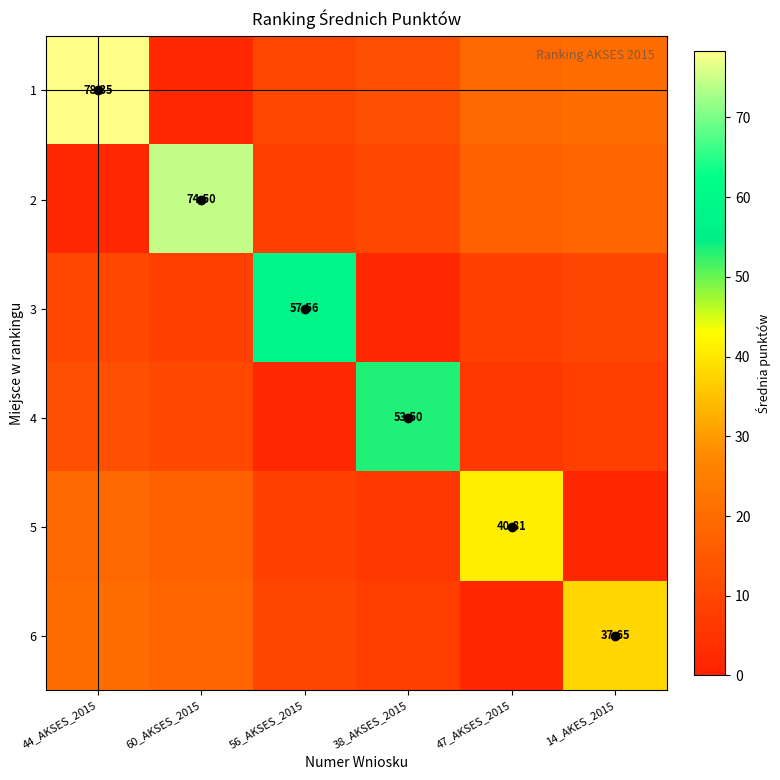

What is the smallest value displayed?

1.6